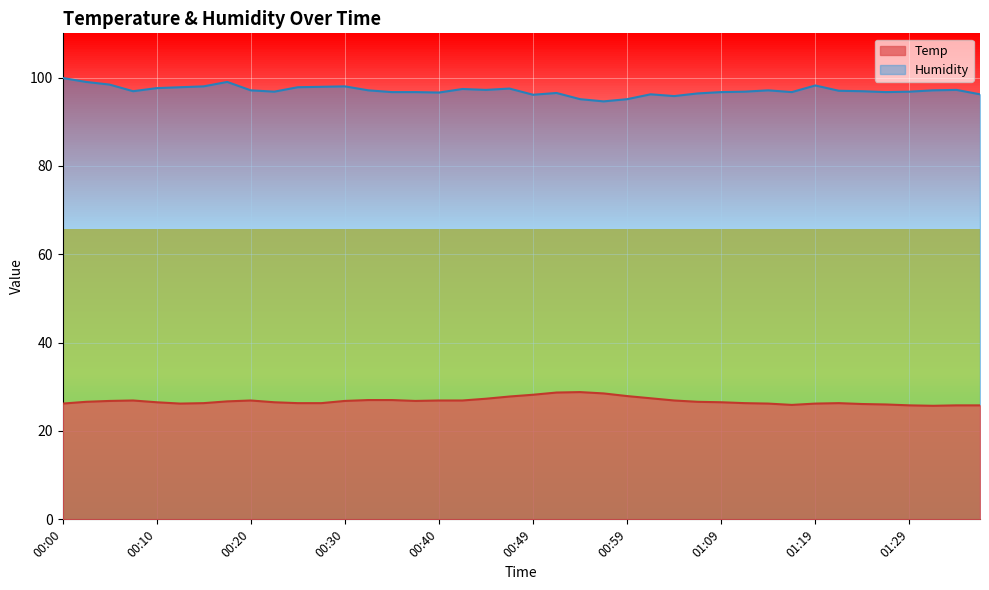

Where is Humidity nearest to the value 97?

01:21